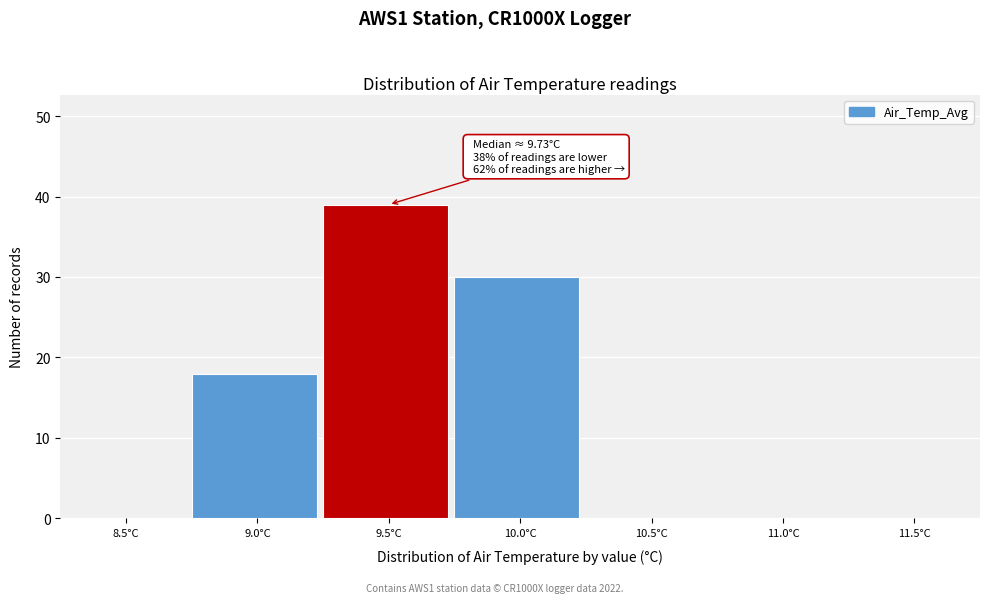

Reading right to left, transcribe all the data shown in this chart.

11.5°C=0	11.0°C=0	10.5°C=0	10.0°C=30	9.5°C=39	9.0°C=18	8.5°C=0